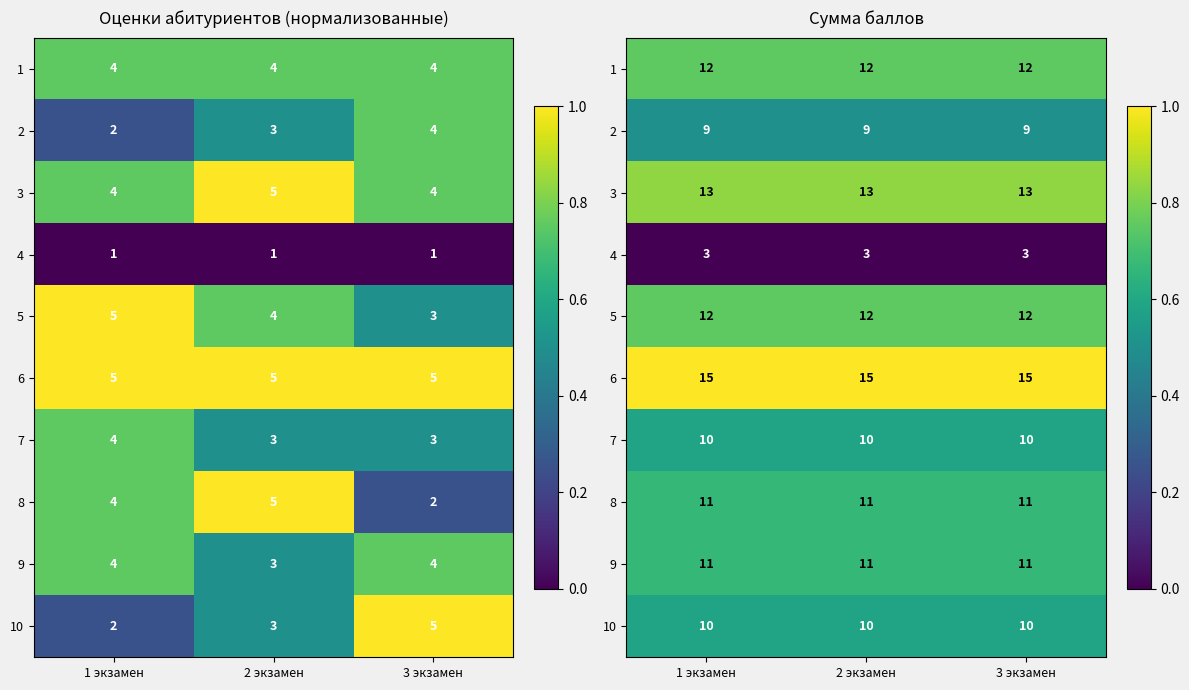

Between 3 экзамен and 2 экзамен, which is larger?

3 экзамен